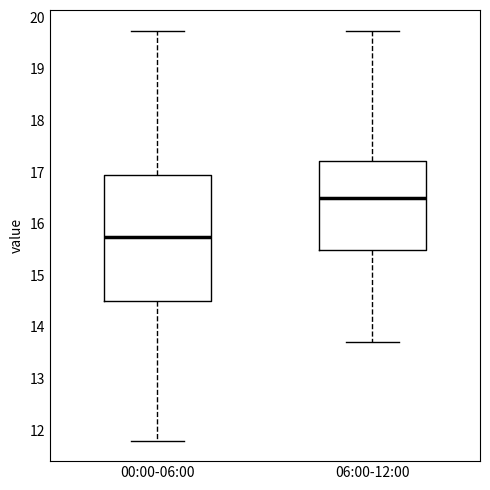

Where is the lower edge of the box for 00:00-06:00 on the y-axis? The values are not printed on the chart, so give them approximately, as read against the axis.

14.5